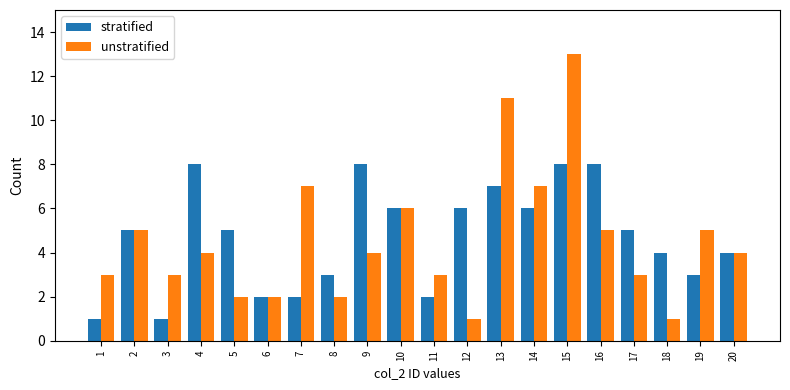

Is it true that unstratified equals 7 at 16?

False